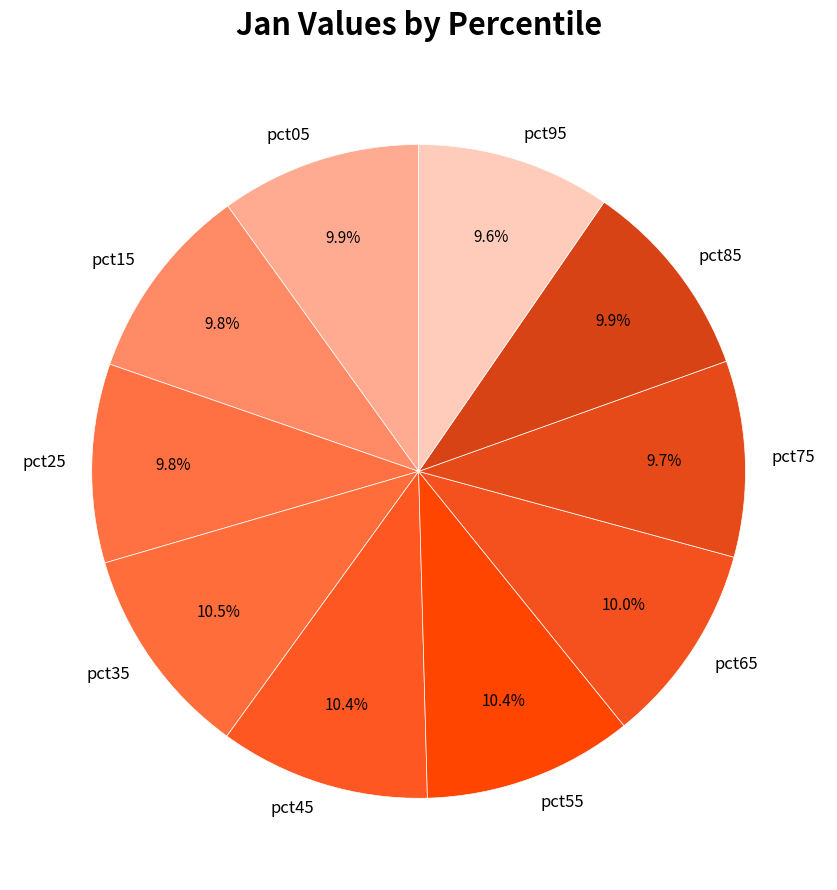

Does pct35 represent more than half of the total?

No